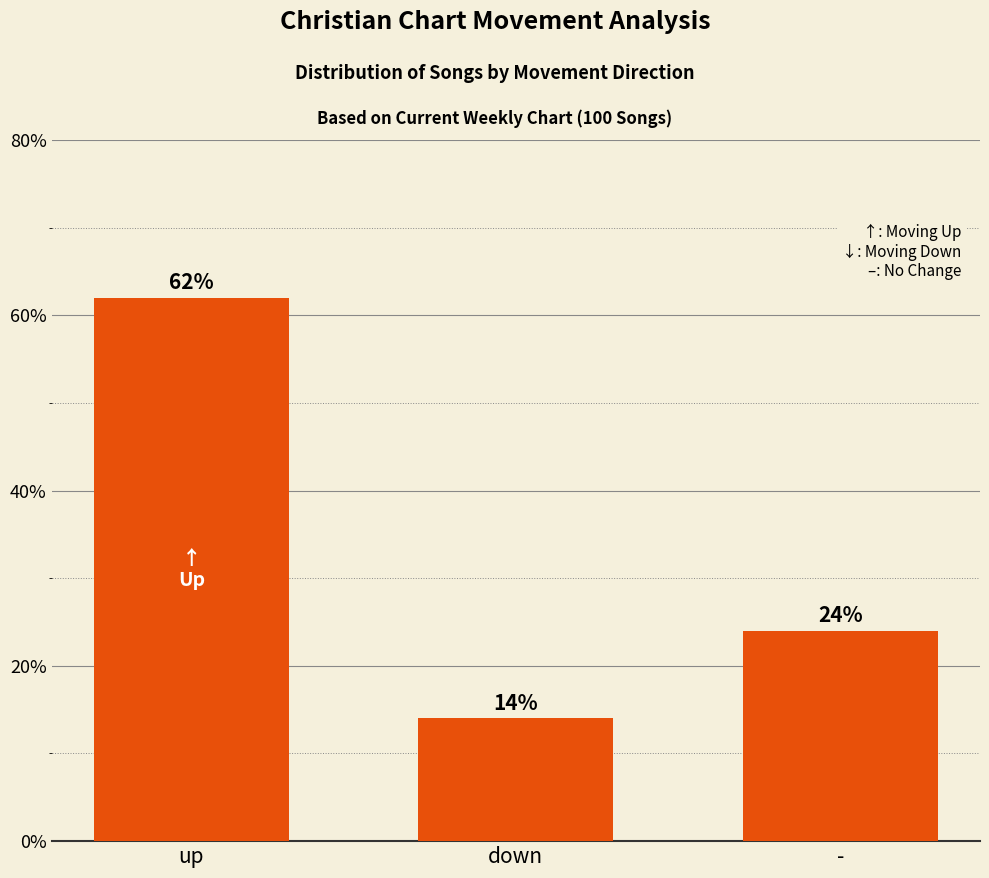

Which label corresponds to the largest value in the chart?

up